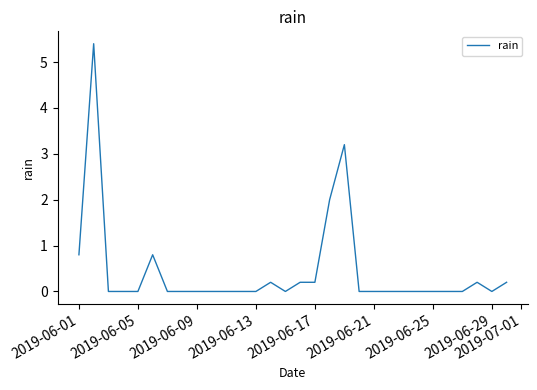

What is the maximum value shown in the chart?

5.4